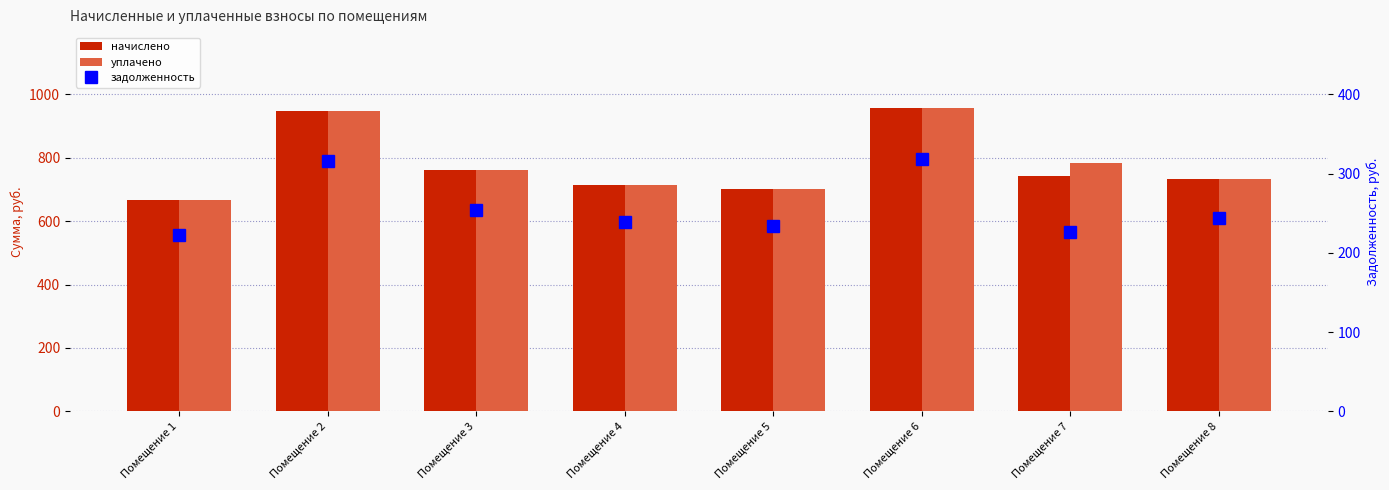

How many values in the уплачено series are below 762?

4